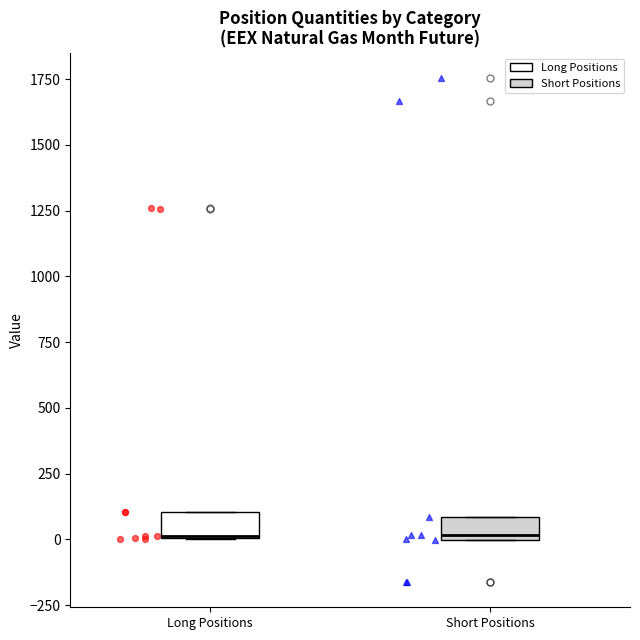

Reading left to right, read every box against the y-axis: the position of its median line, the range the box covers, and the ends of its whiskers. The values are not printed on the chart, so give them approximately, as read against the axis.

Long Positions: median 0, box 0 to 100, whiskers 0 to 100
Short Positions: median 0 (just above the box's lower edge), box 0 to 100, whiskers 0 to 100